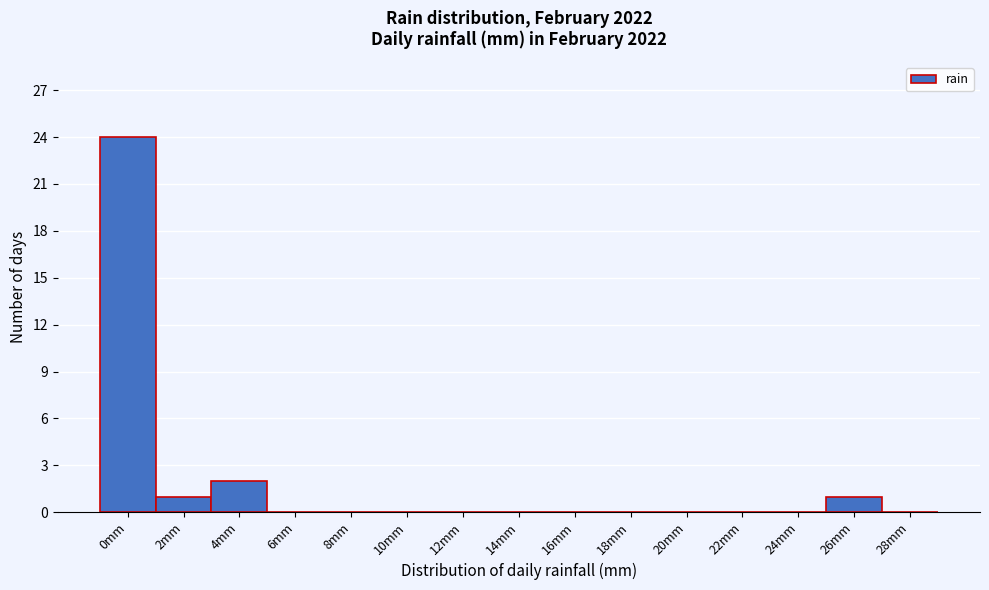

Reading right to left, list all the values displayed in this chart.

28mm=0	26mm=1	24mm=0	22mm=0	20mm=0	18mm=0	16mm=0	14mm=0	12mm=0	10mm=0	8mm=0	6mm=0	4mm=2	2mm=1	0mm=24